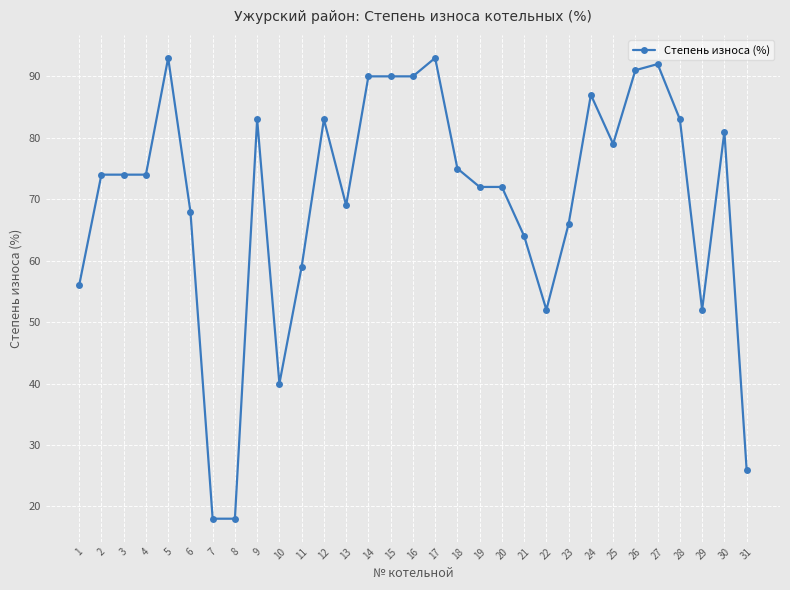

How many categories are shown in the chart?

31